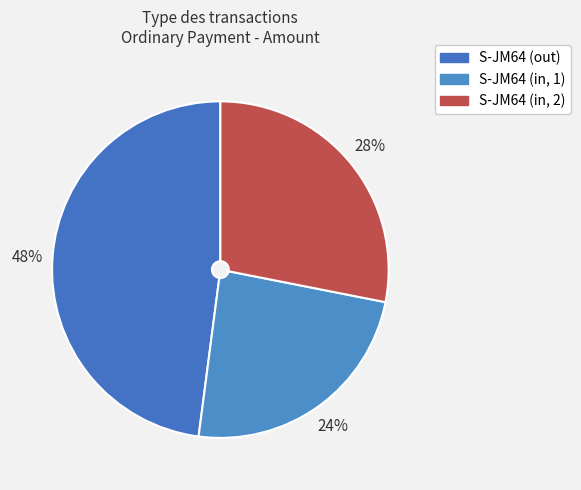

Is there any slice that represents more than half of the pie?

No